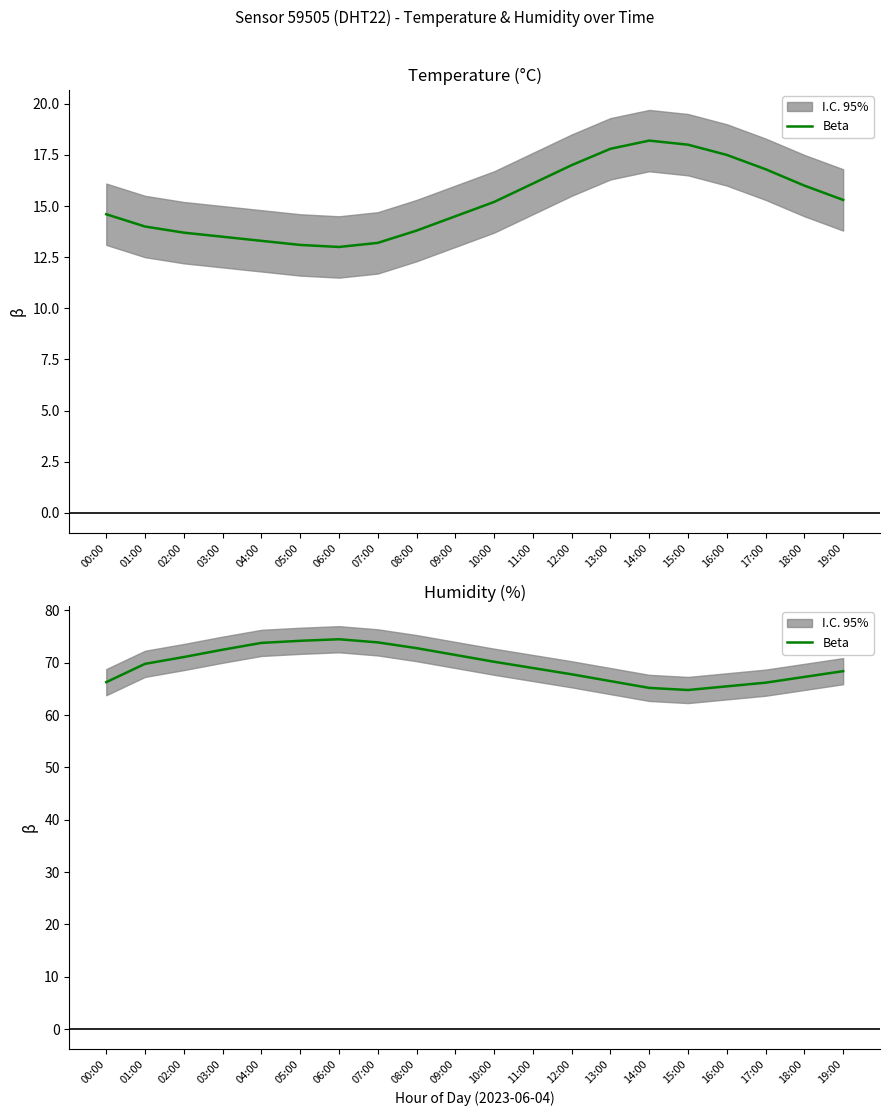

What position from the right is 18:00?

2